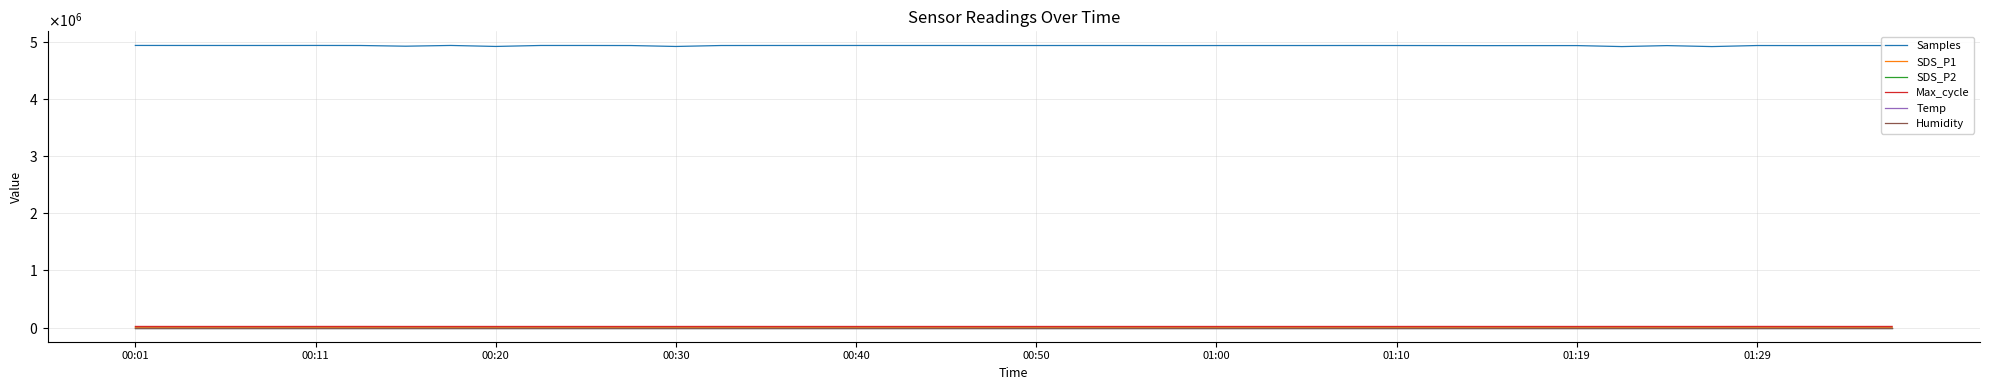

Is this an area chart (filled region under the line)?

No